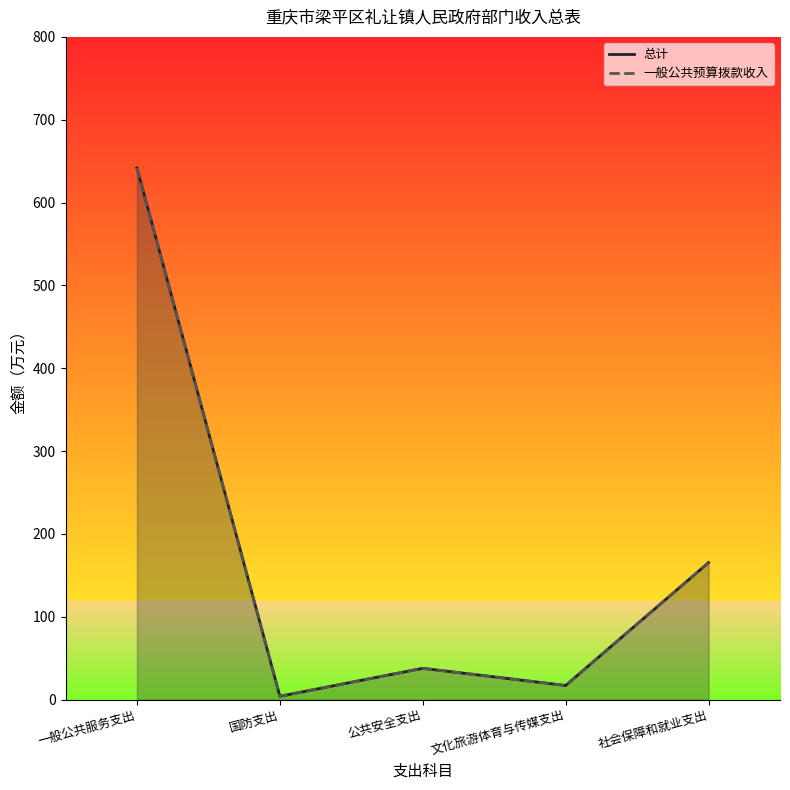

Reading left to right, list all the values displayed in this chart.

总计: 641.7	4.0	37.8	17.0	165.4
一般公共预算拨款收入: 641.7	4.0	37.8	17.0	165.4